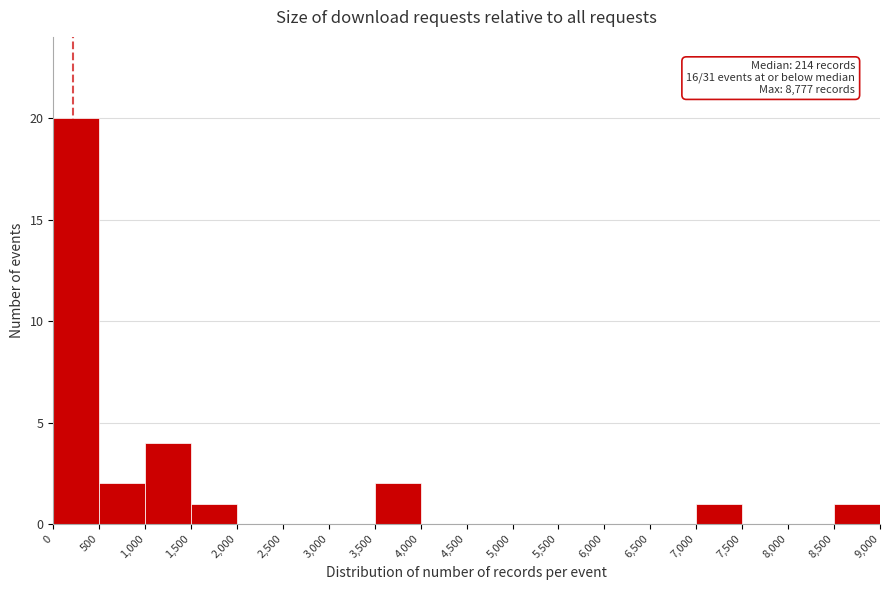

Which range on the x-axis has the tallest bar?

0 to 500